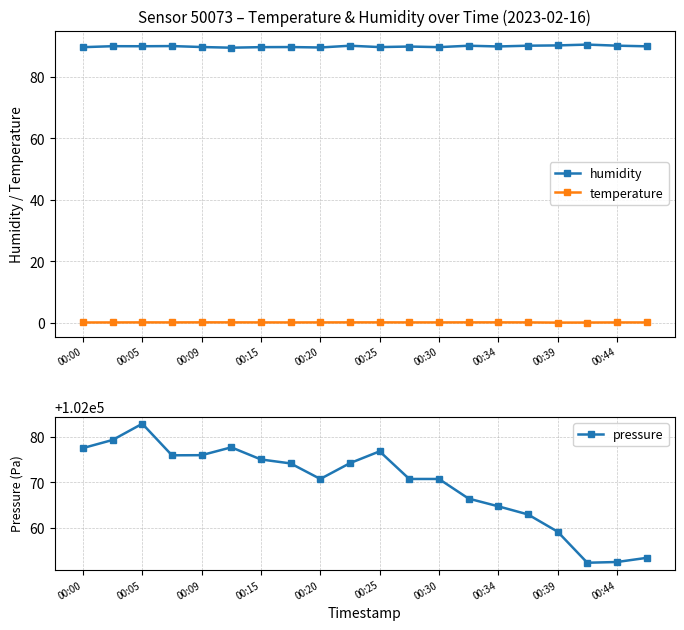

True or false: humidity has more than 0 interior local peaks.

True